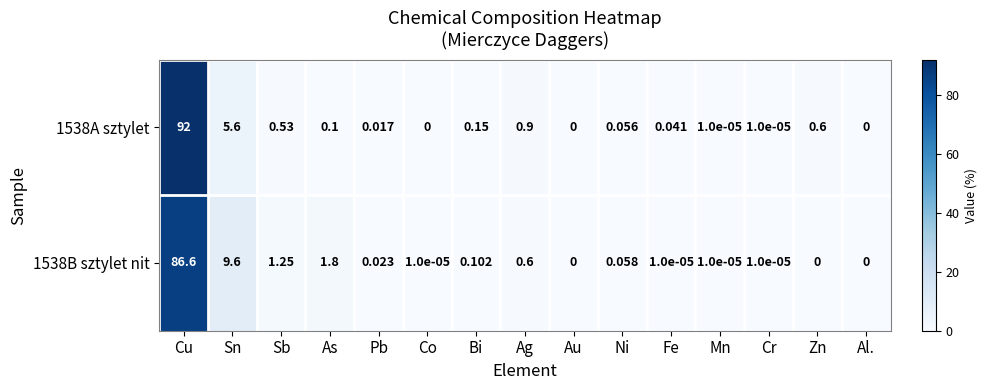

List the series in order of their peak value, lowest first.

1538B sztylet nit, 1538A sztylet